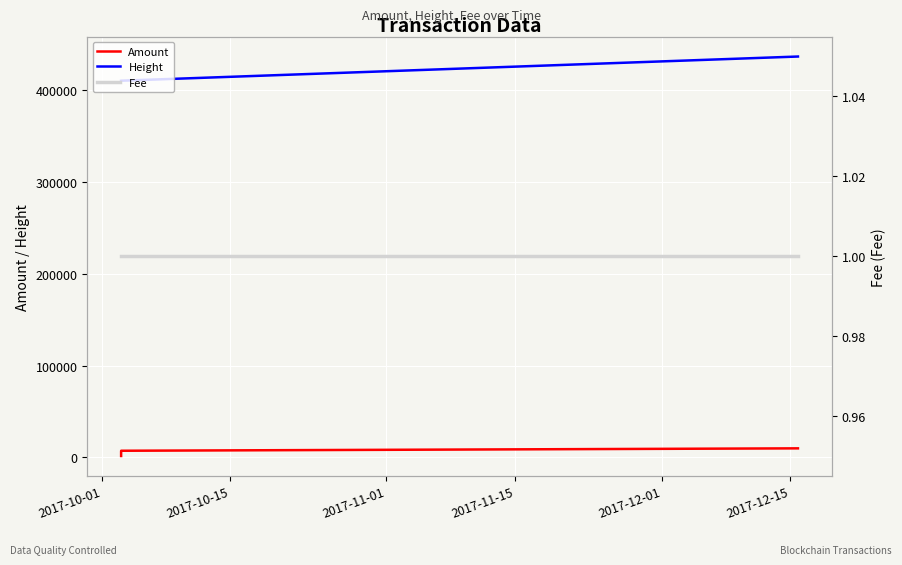

What is the difference between the second highest and second lowest values in the Amount series?

4004.5